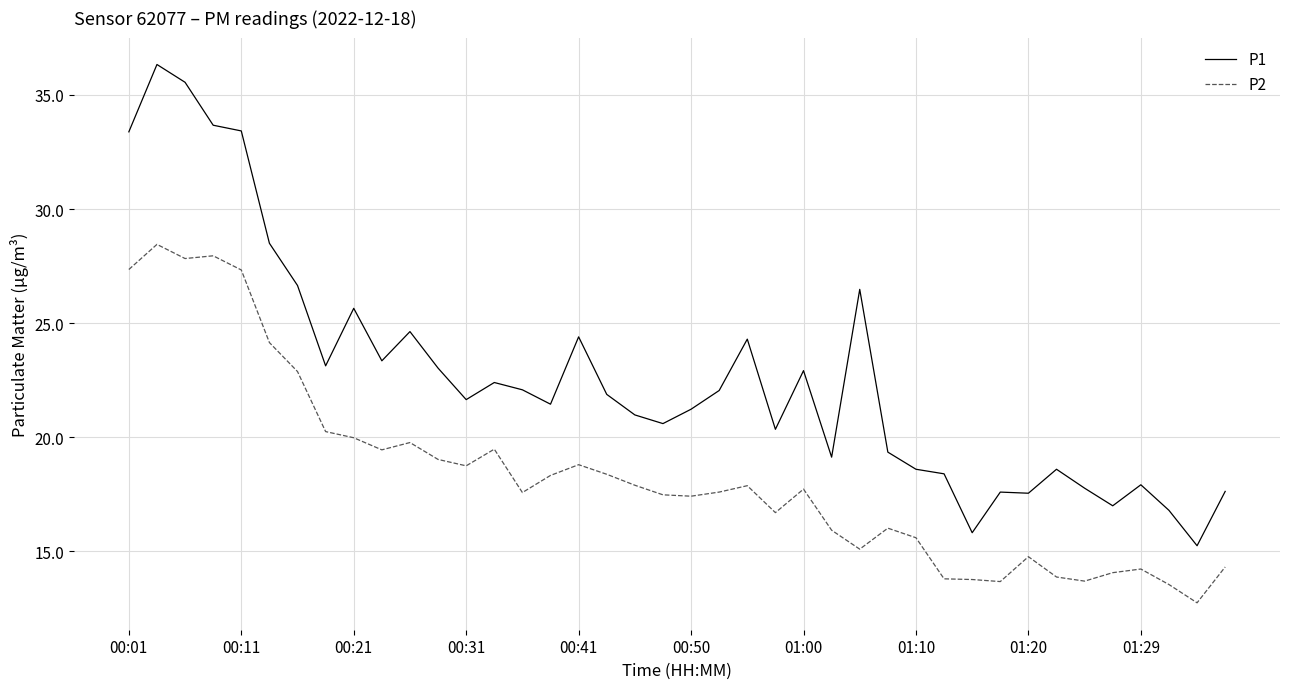

Which series has the largest range (max minus min)?

P1